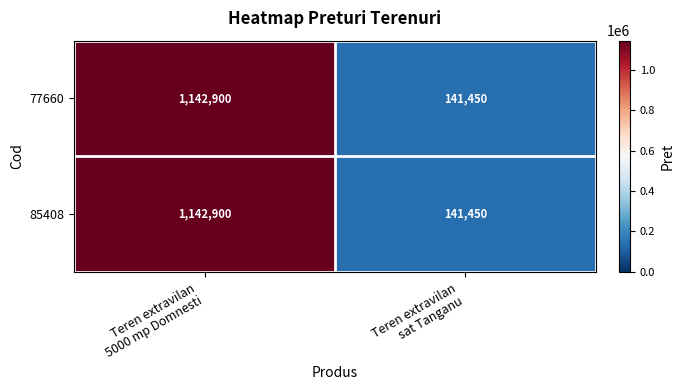

What is the minimum value shown in the chart?

141450